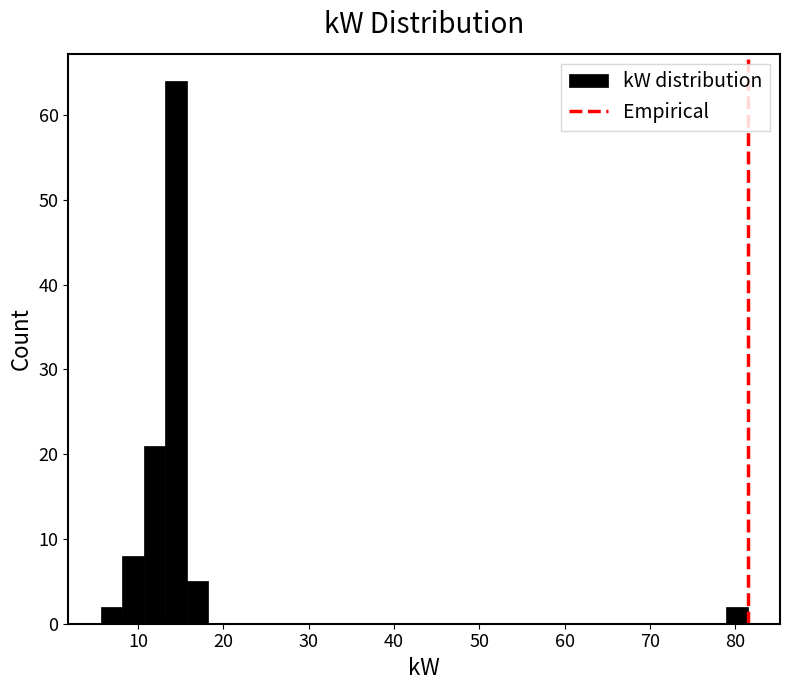

Around what value on the x-axis is the tallest bar? Give the approximate position of its centre, as read against the axis.

14